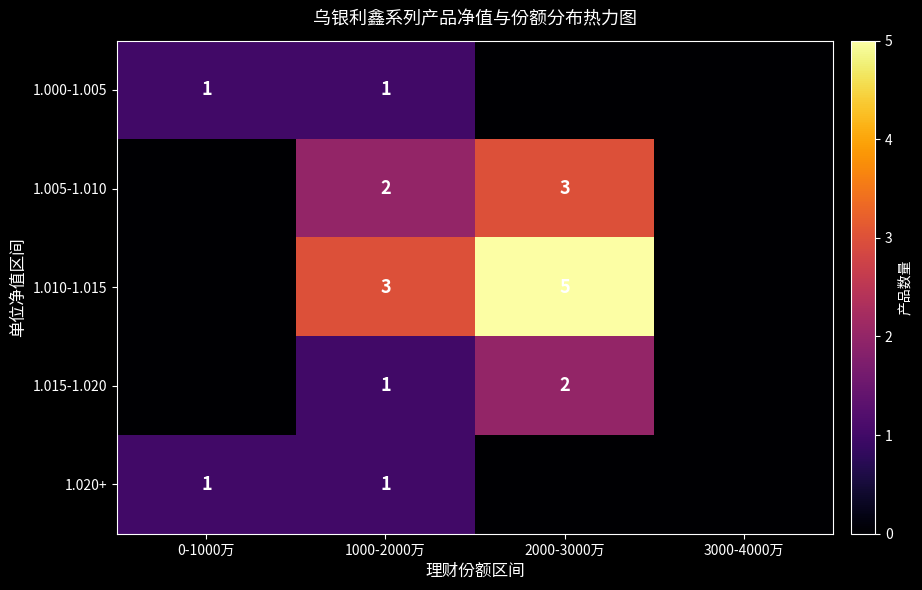

What is the total value across all series at 0-1000万?

2